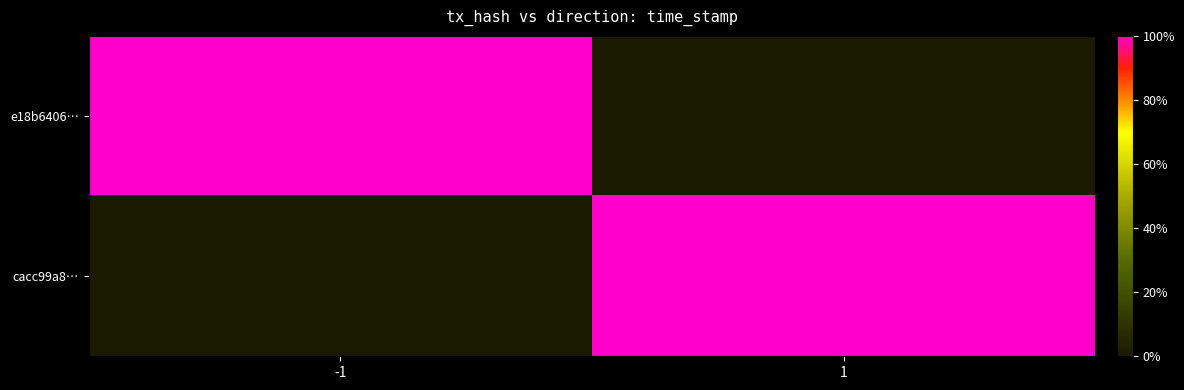

Count the number of data series in this chart.

2